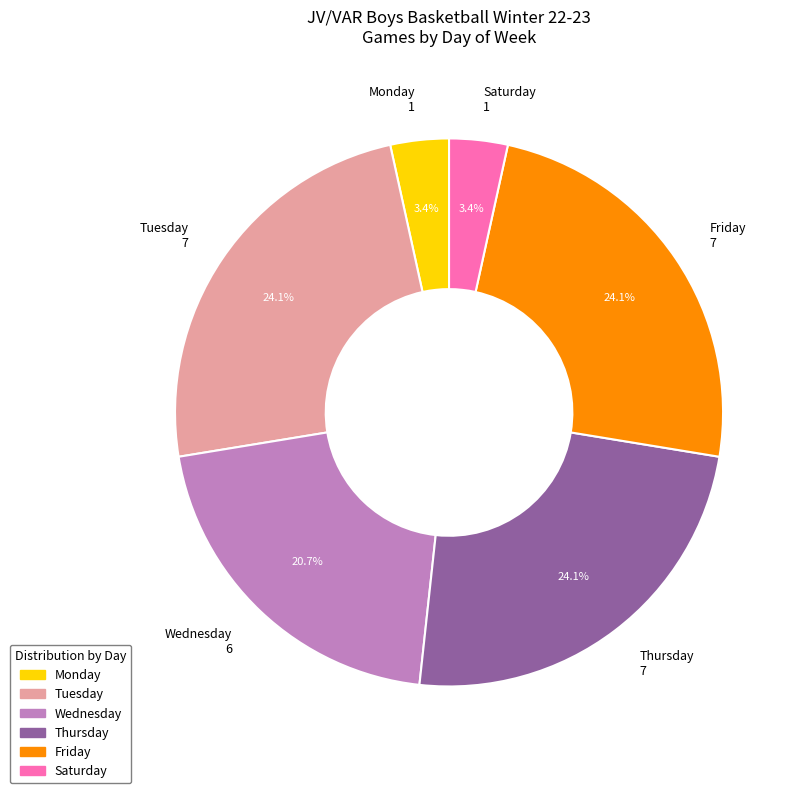

Between Friday and Saturday, which is larger?

Friday